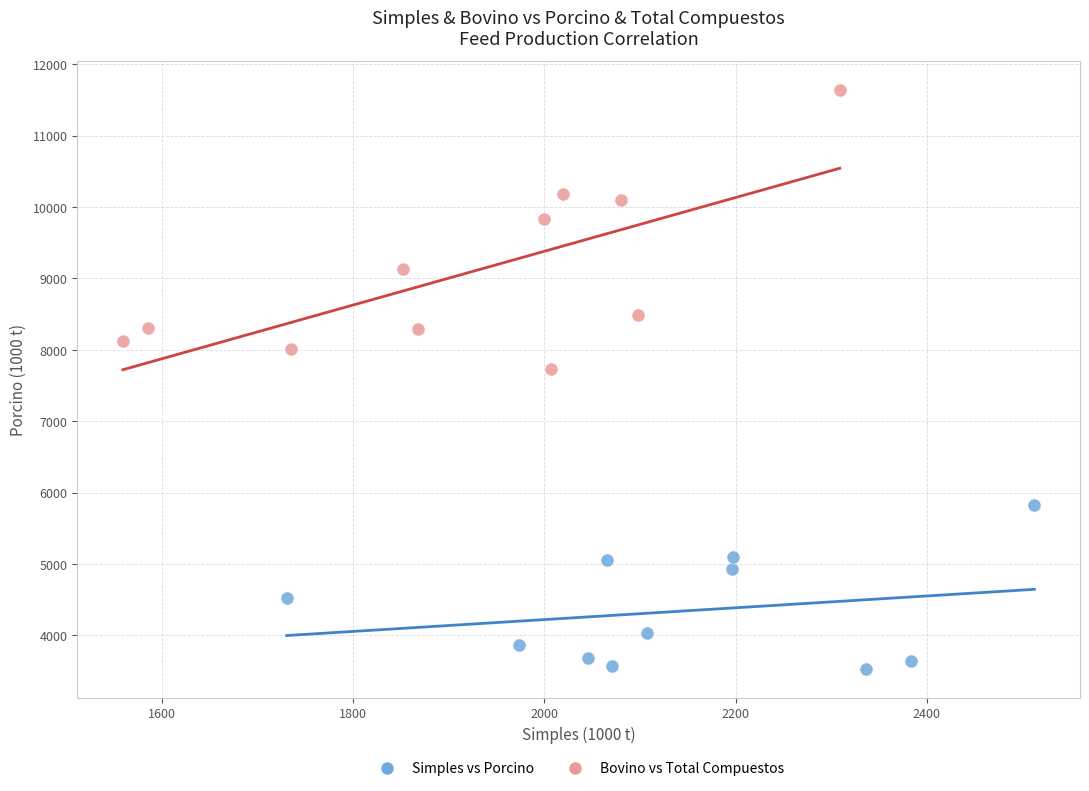

Which series reaches the minimum Y coordinate?

Simples vs Porcino